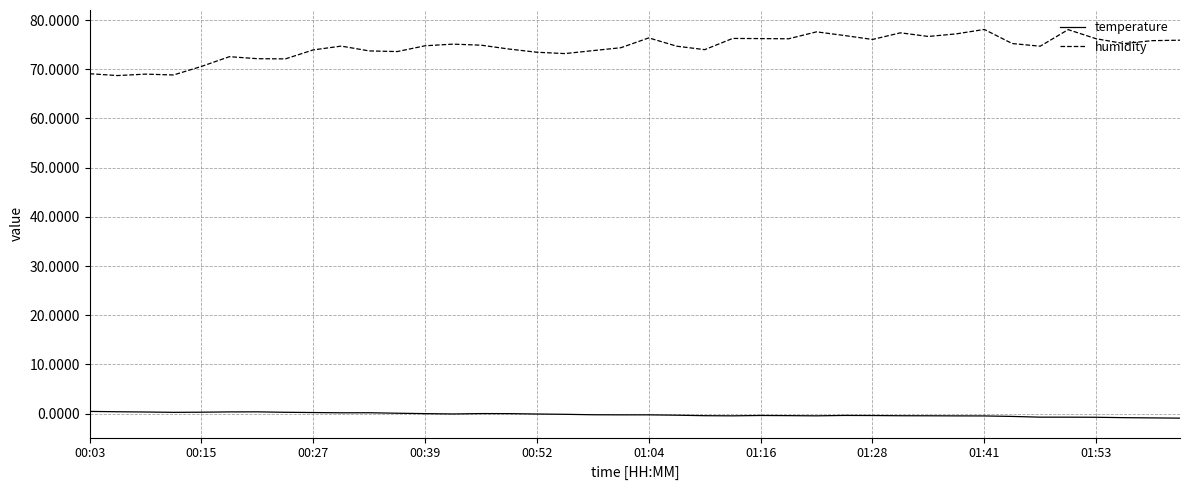

Count the number of categories in the chart.

40